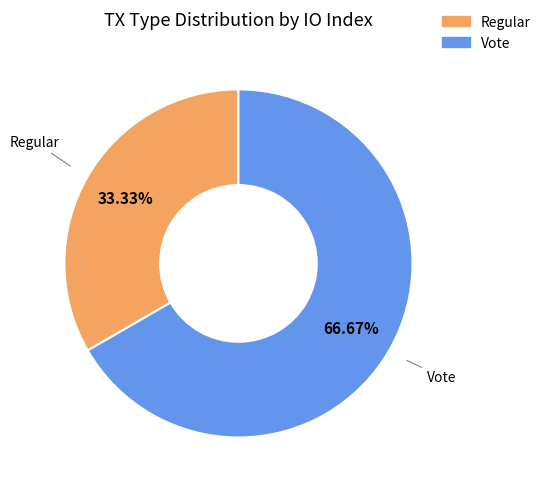

Which category has the biggest portion of the pie?

Vote